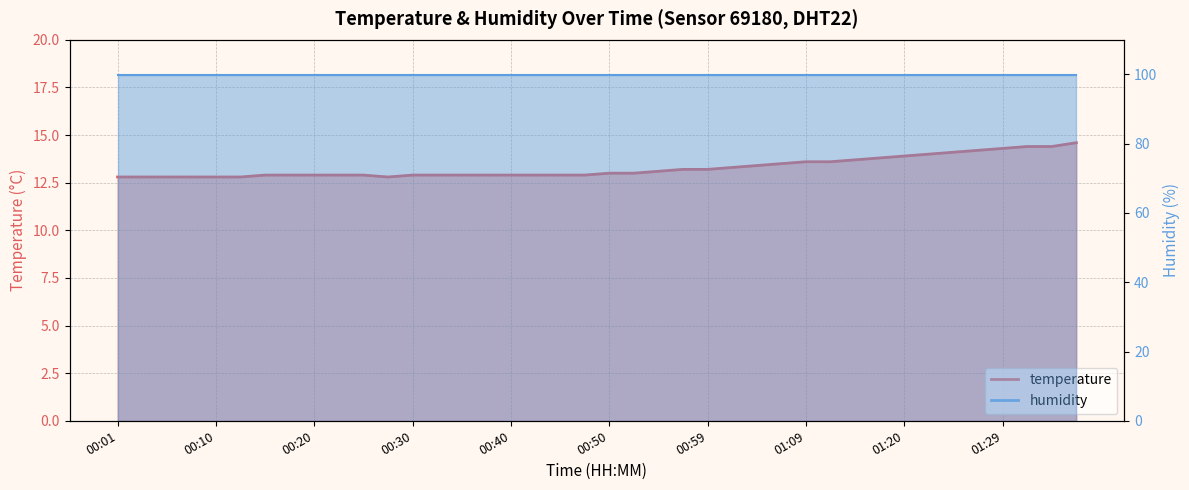

Does the chart have visible grid lines?

Yes